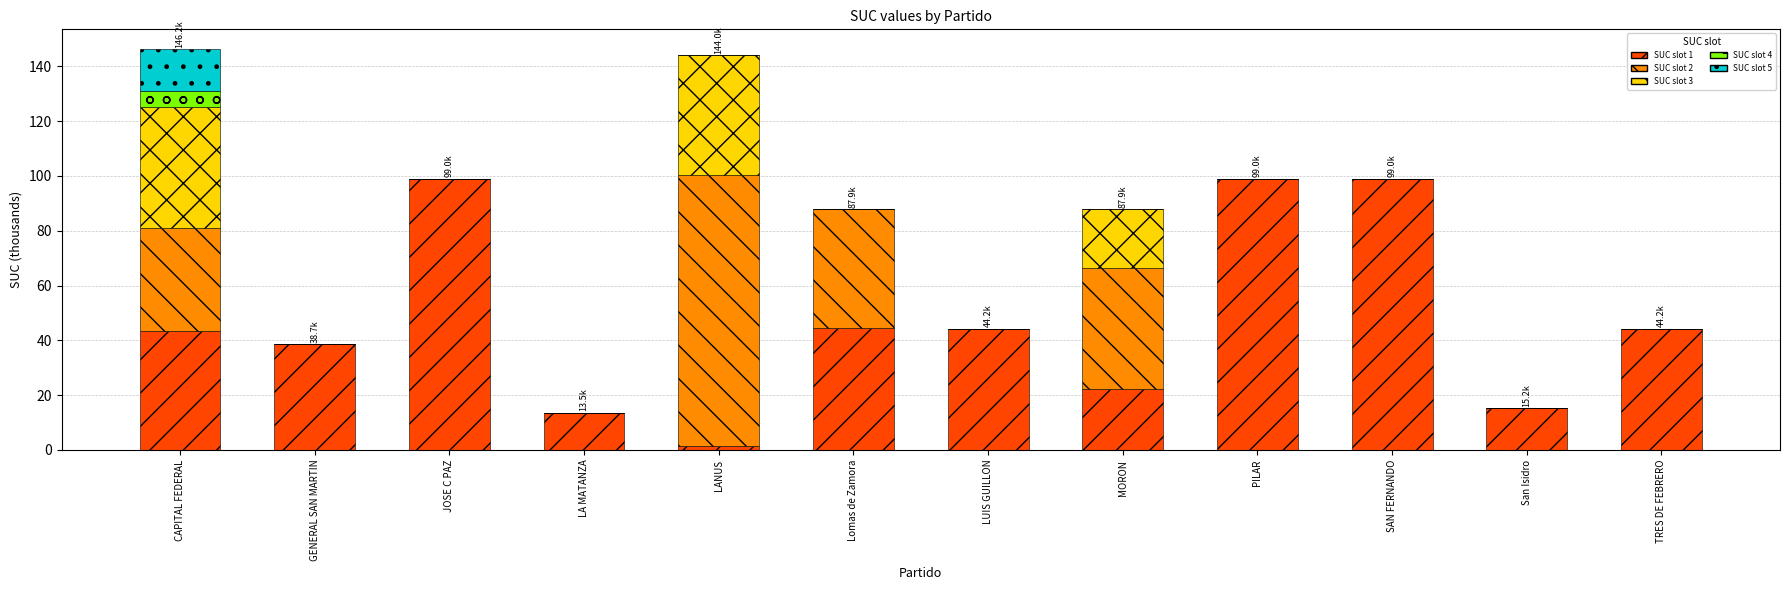

What is the sum of all SUC slot 1 values?

564.4